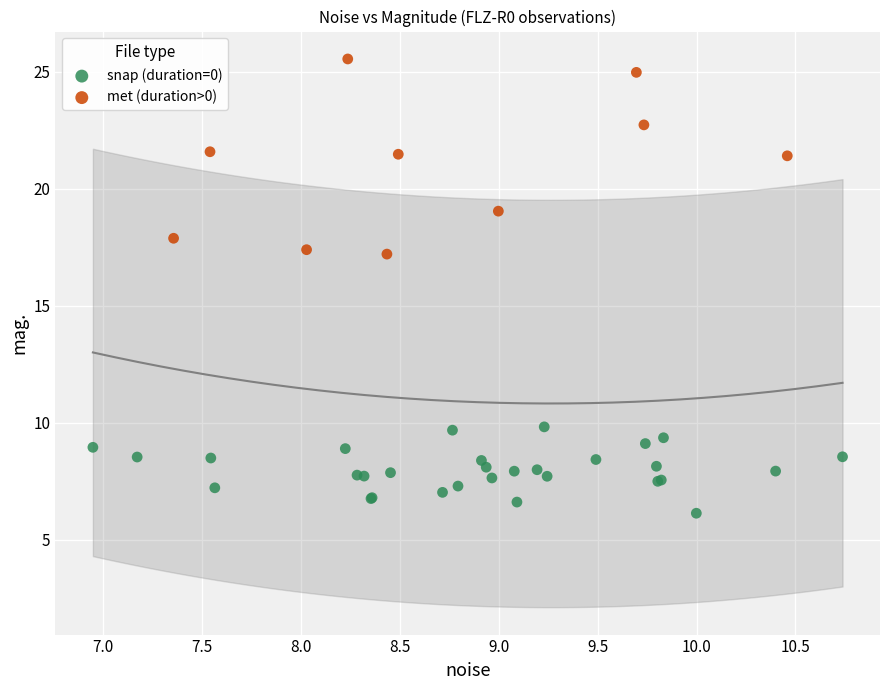

Which series has the widest spread of Y values?

met (duration>0)